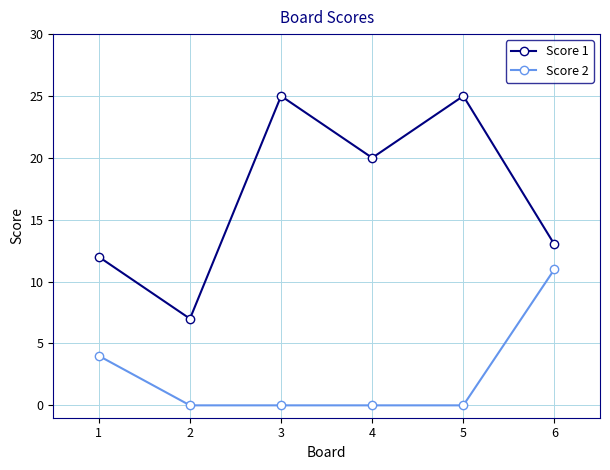

True or false: Score 1 has more than 0 interior local peaks.

True